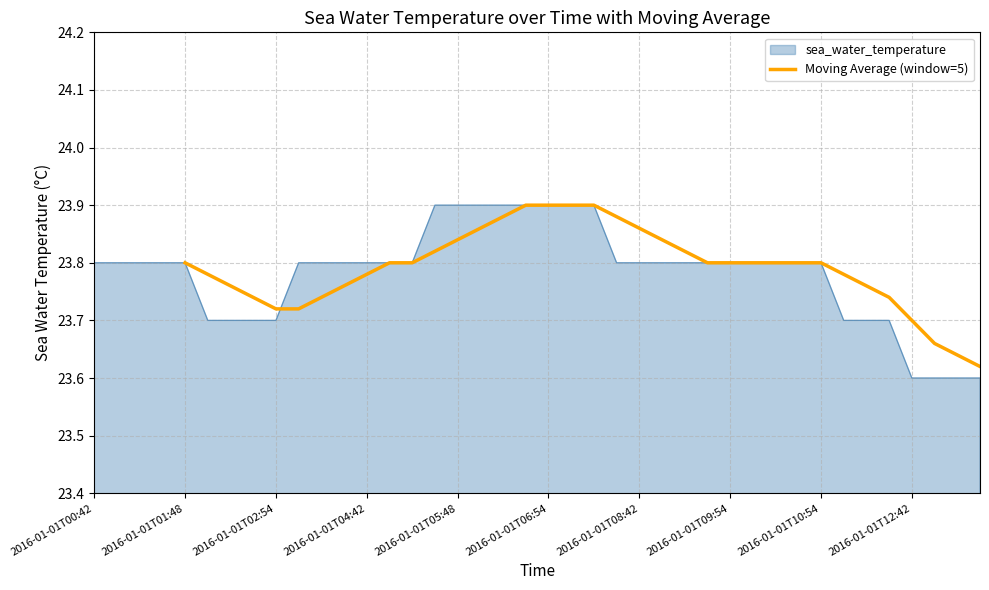

What is the minimum value shown in the chart?

23.6